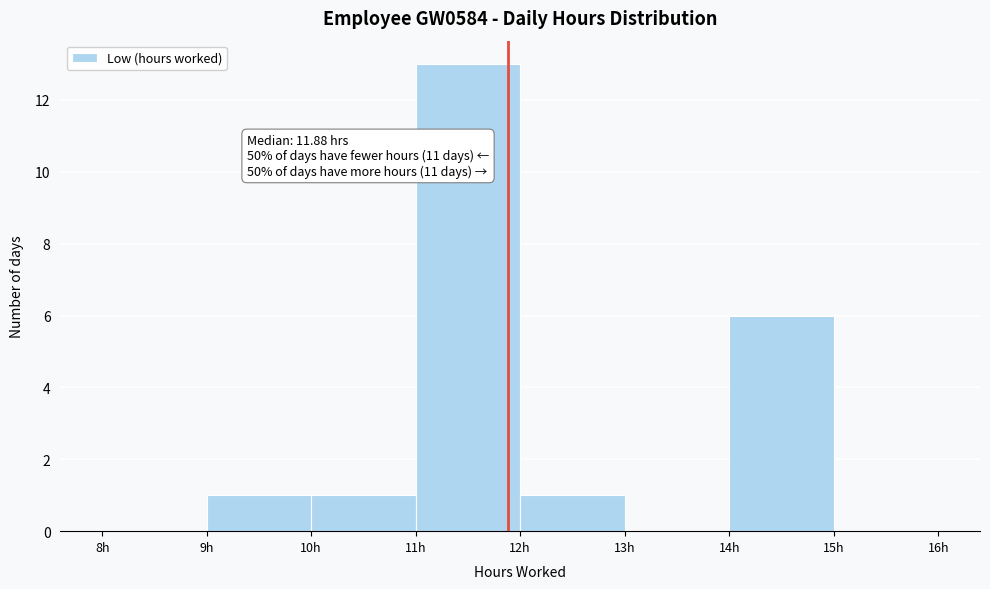

Over which range of the x-axis is the bar tallest?

11 to 12